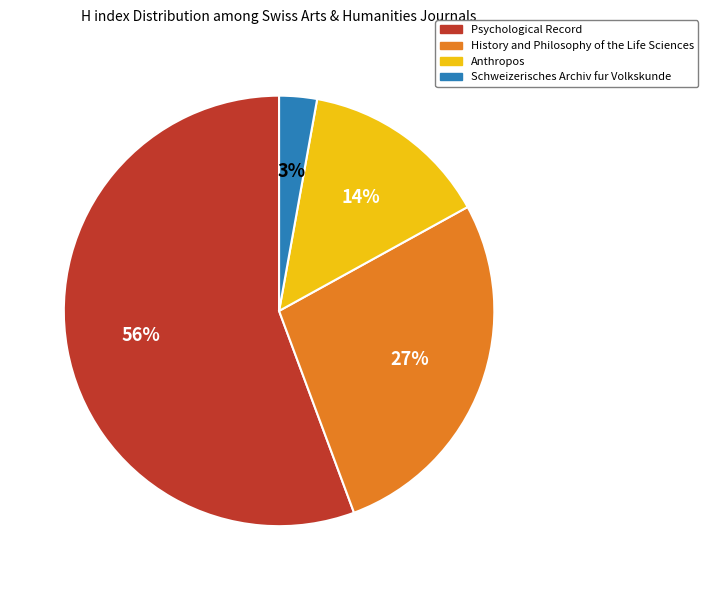

To the nearest percent, what portion does Anthropos represent?

14%